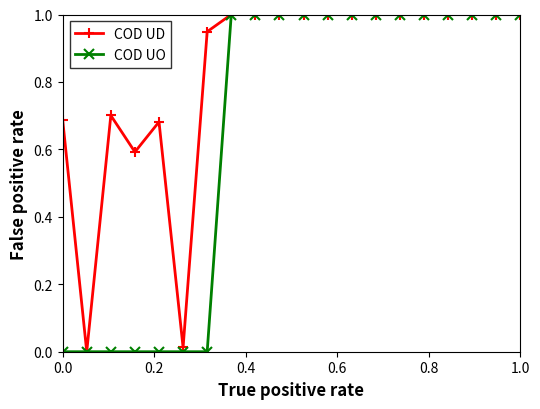

What is the value of the COD UO point at the 18th from the left?

1.0